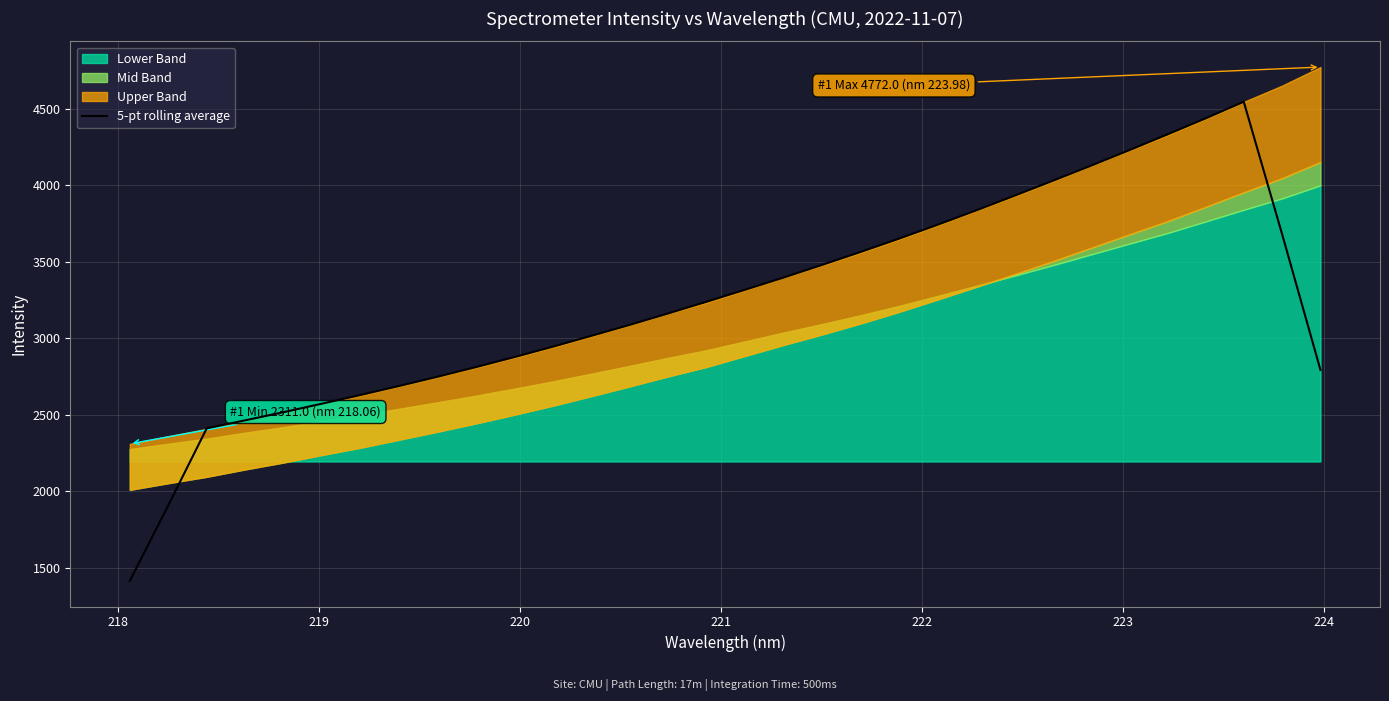

What is the maximum value for 5-pt rolling average?

4545.5